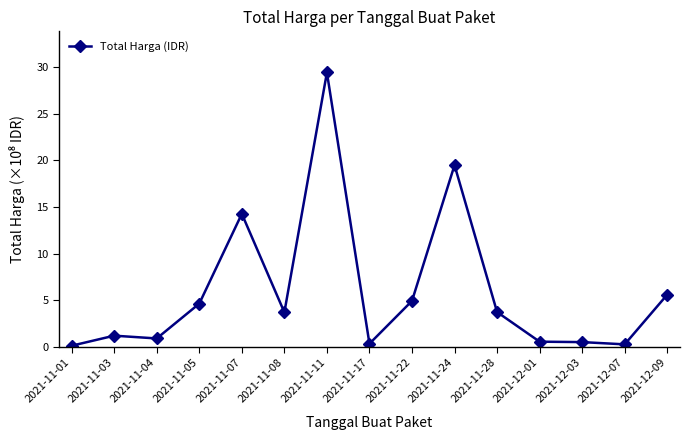

True or false: the data has more than 0 interior local peaks.

True